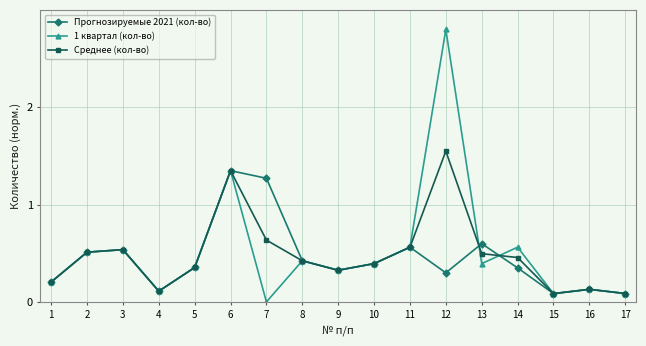

True or false: Прогнозируемые 2021 (кол-во) has more than 0 points higher than both neighbors.

True